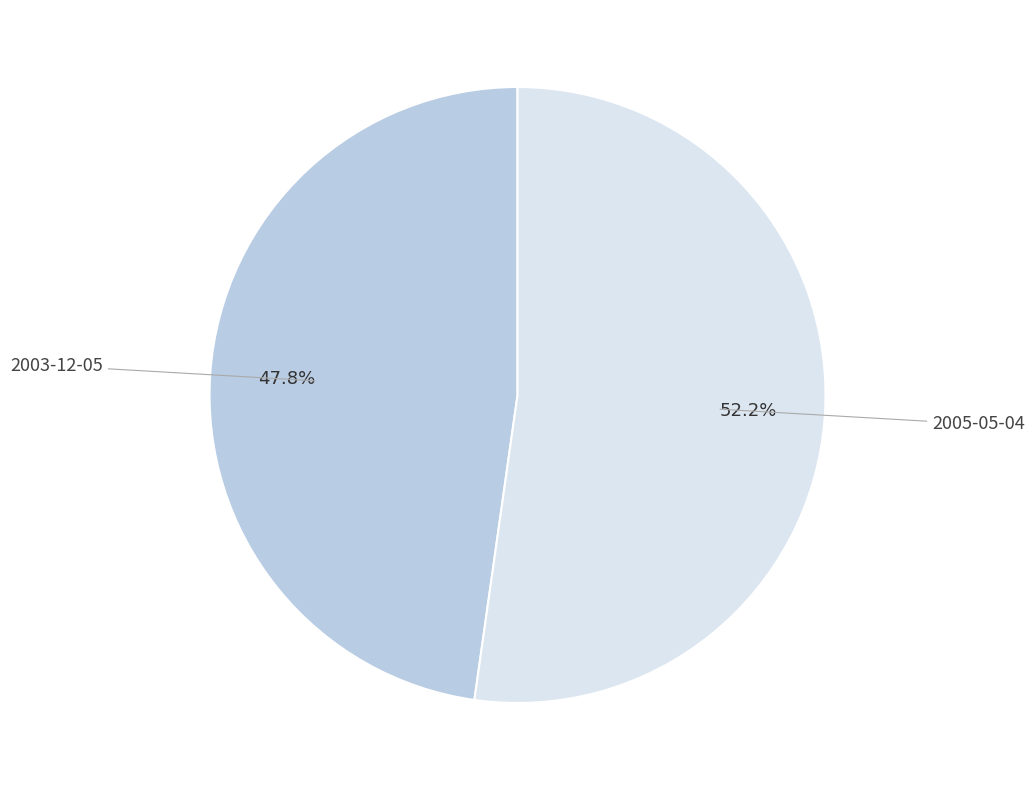

True or false: 2003-12-05 accounts for 34% of the total.

False